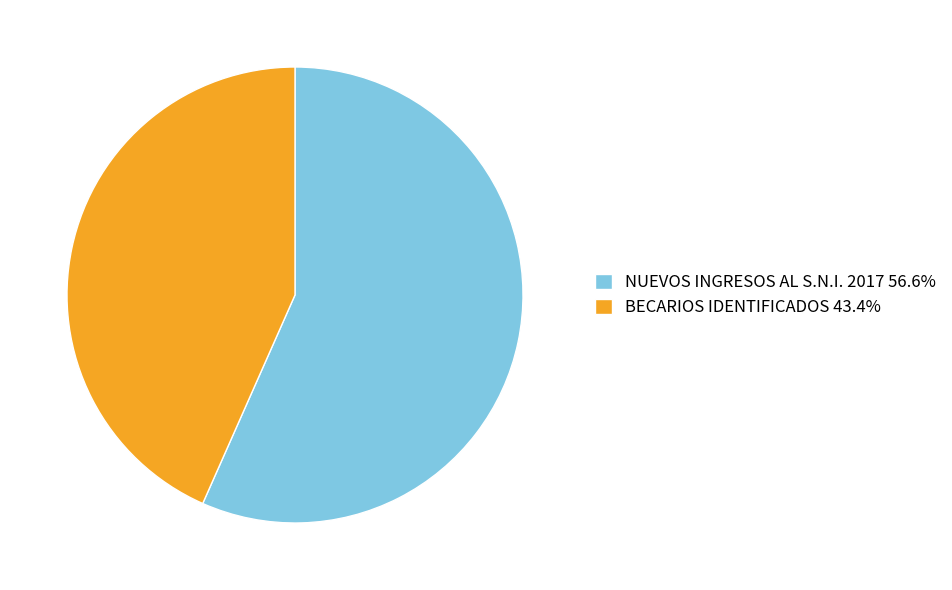

Does any single category account for the majority?

Yes